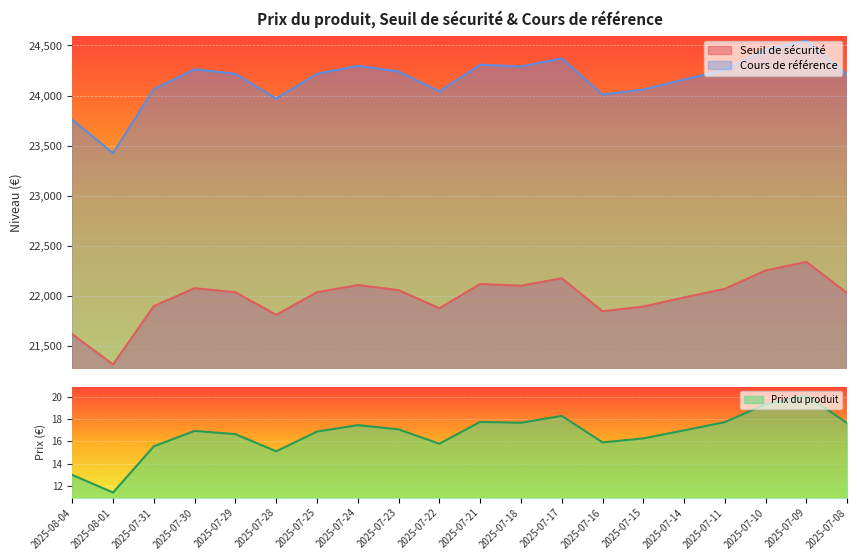

Which label corresponds to the smallest value in the chart?

2025-08-01